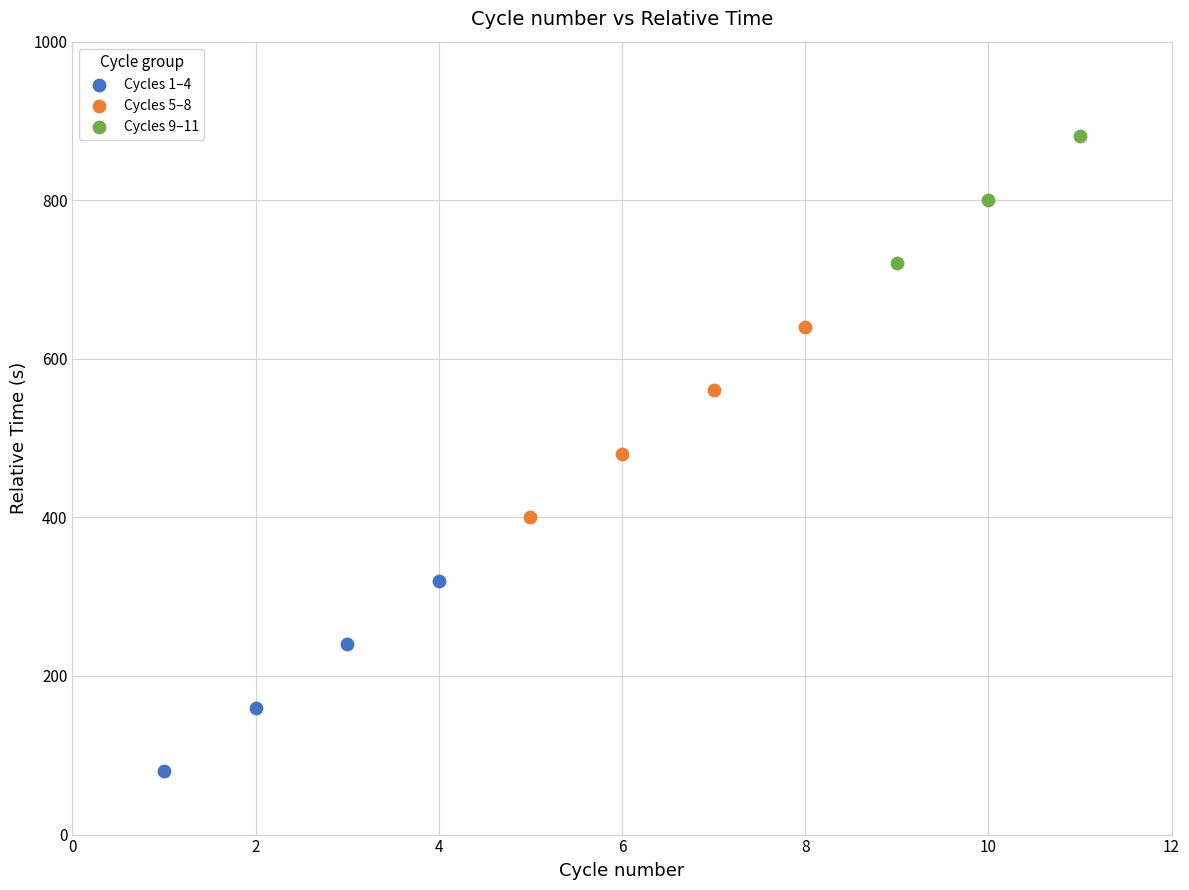

Which series has the largest Y range (max minus min)?

Cycles 5–8